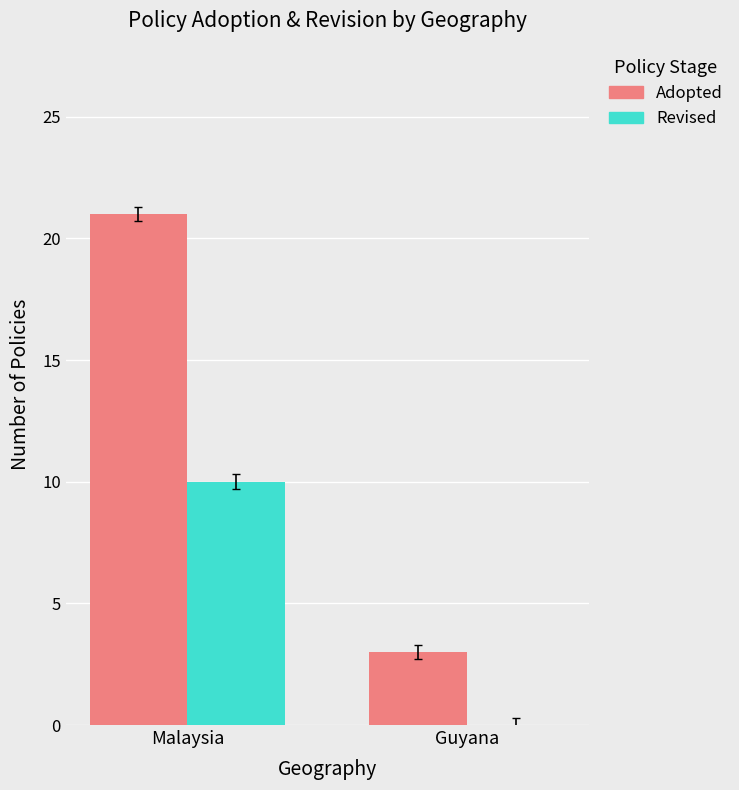

What is the approximate value of Adopted at Malaysia?

21